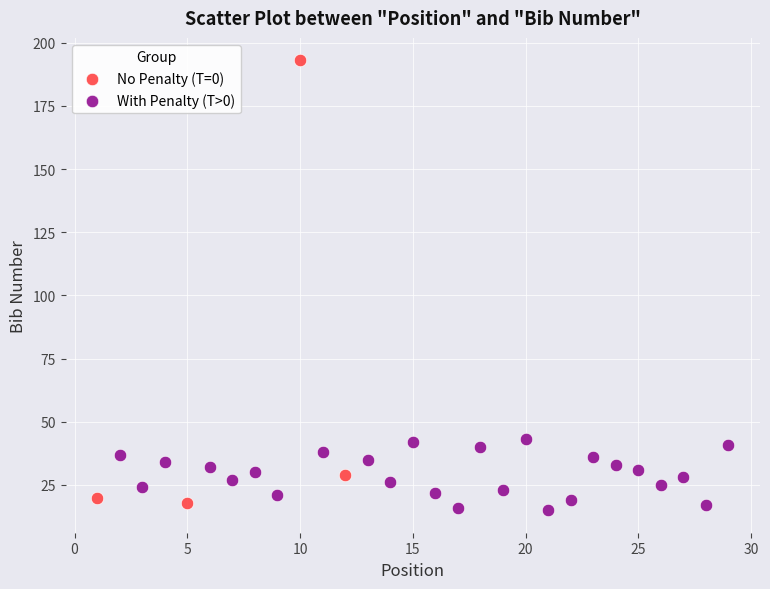

Which series contains the highest Y value?

No Penalty (T=0)